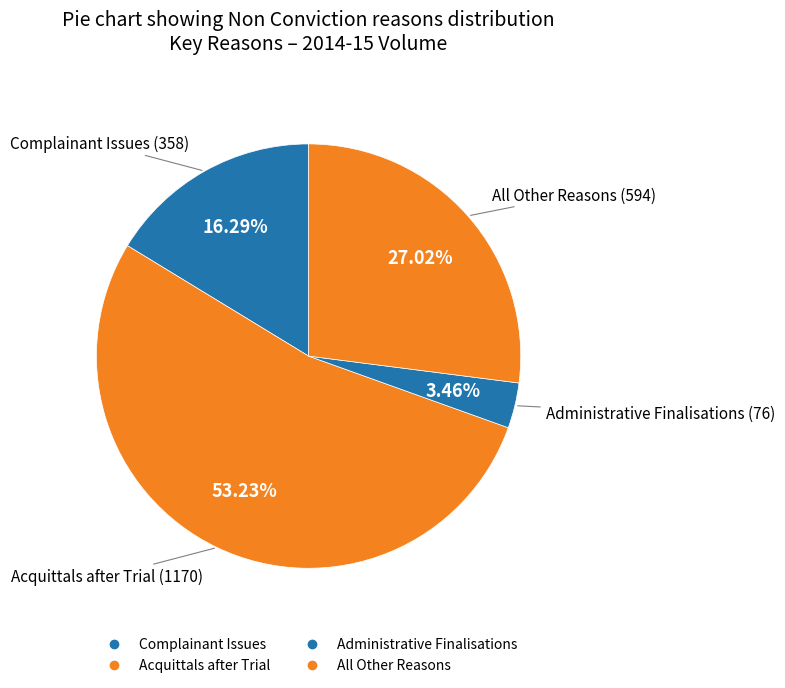

How many segments does this pie chart have?

4